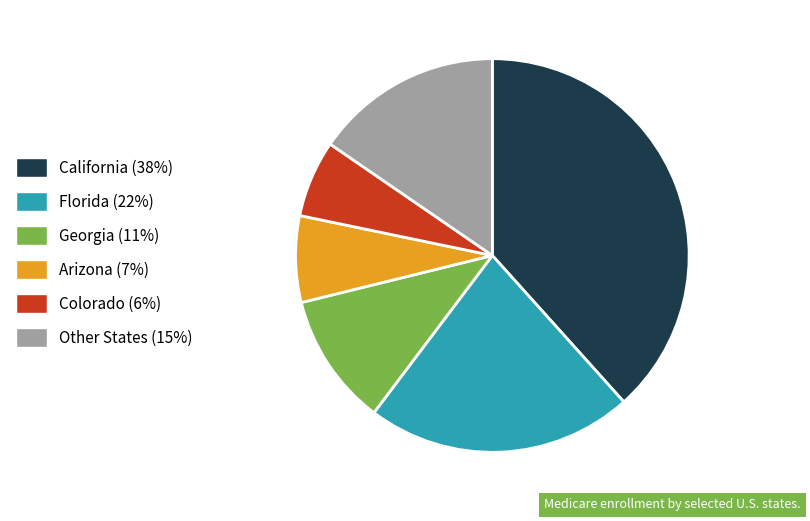

Do Colorado (6%) and California (38%) together represent more than half of the pie?

No